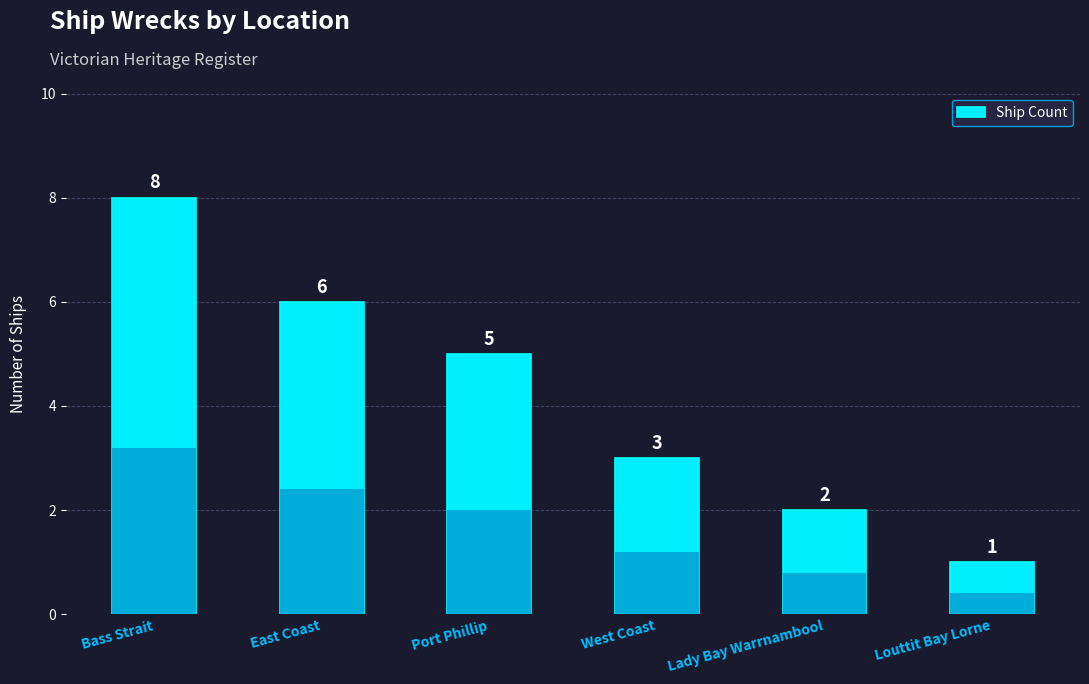

Are the bars grouped side by side (vs. stacked)?

No